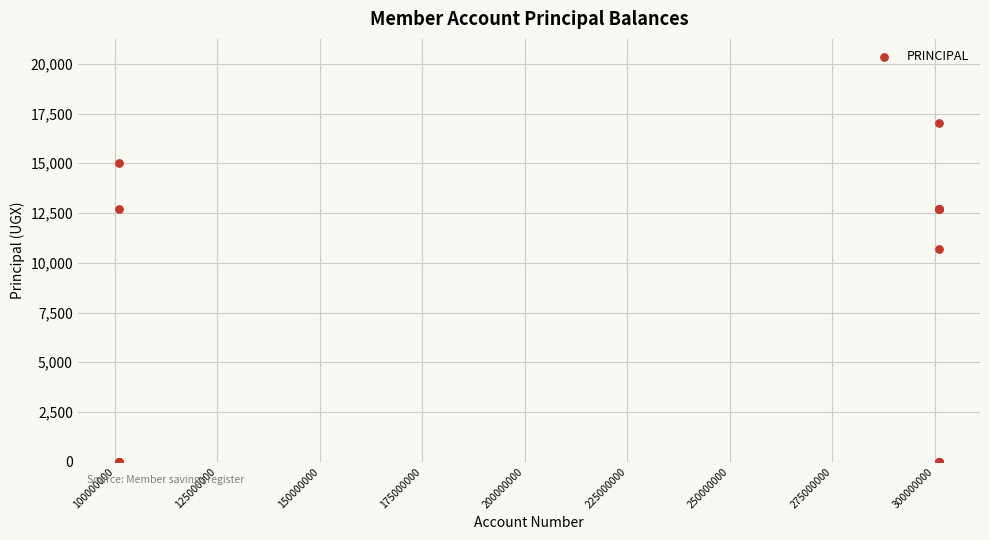

What Y value in the scatter plot is closest to 8500?

10700